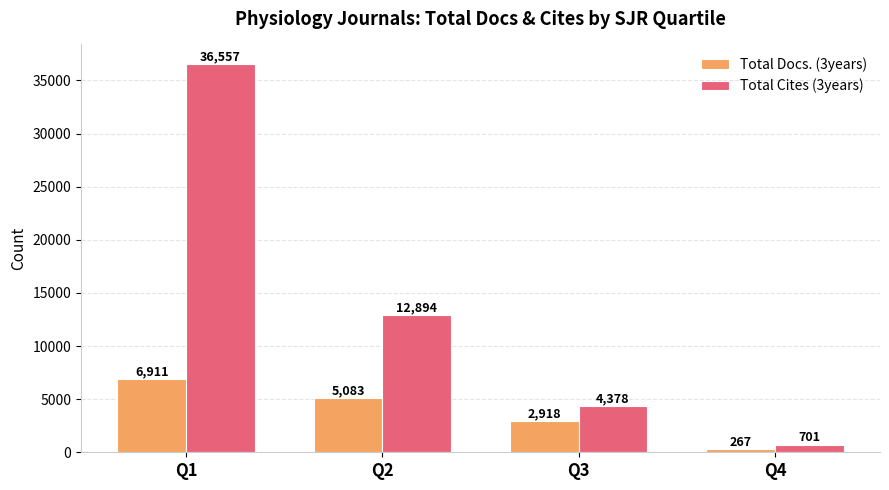

List the series in order of their overall mean, highest first.

Total Cites (3years), Total Docs. (3years)